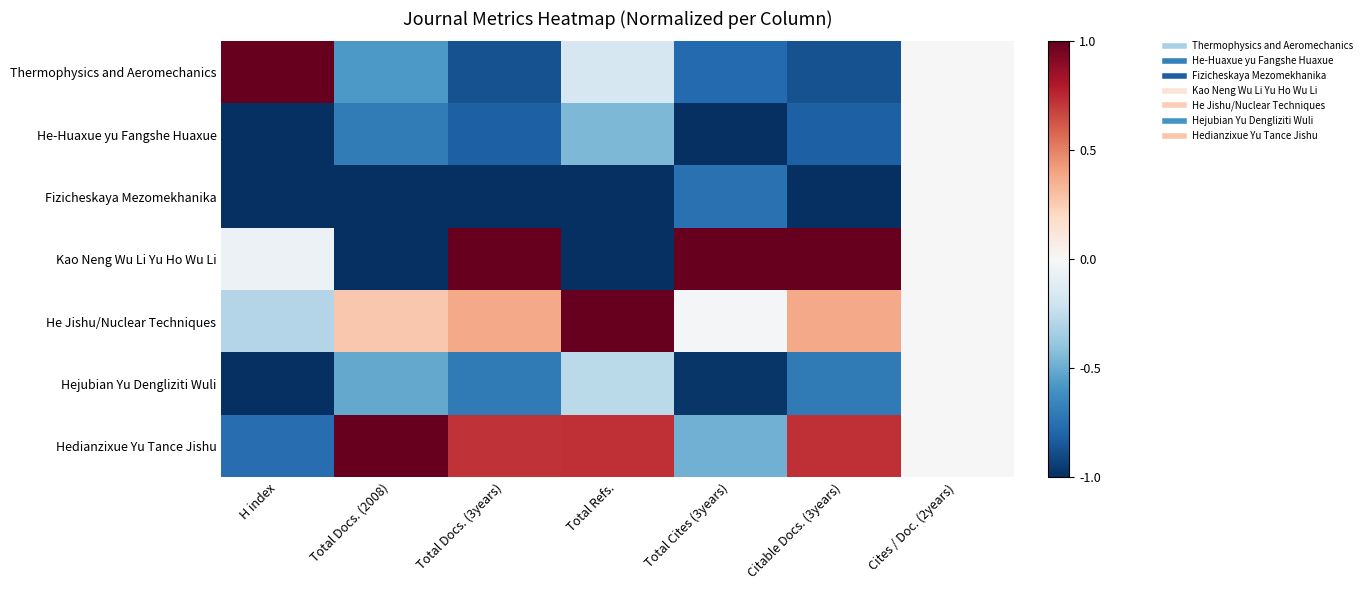

What is the maximum value shown in the chart?

1.0